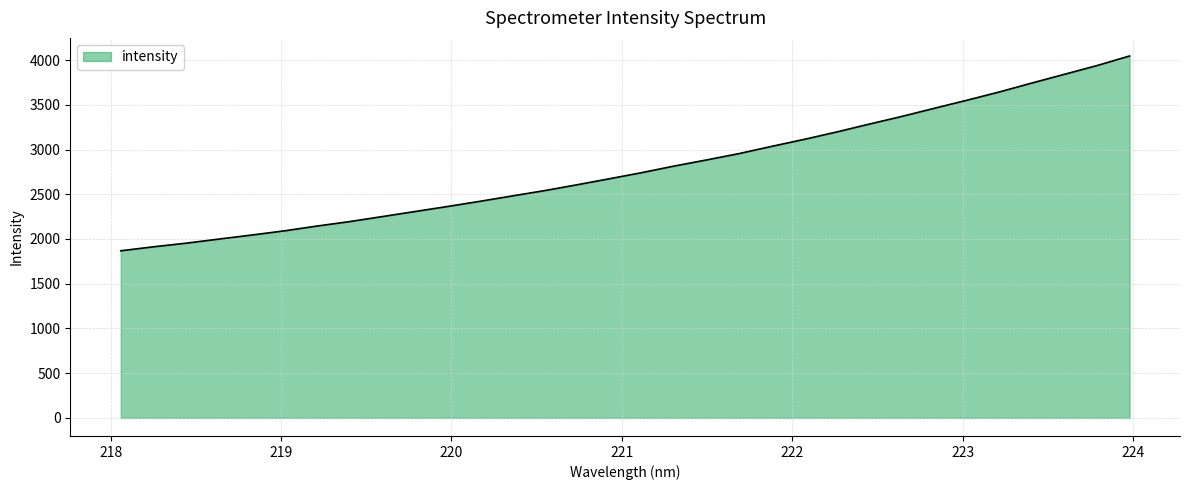

What is the greatest value displayed?

4045.7